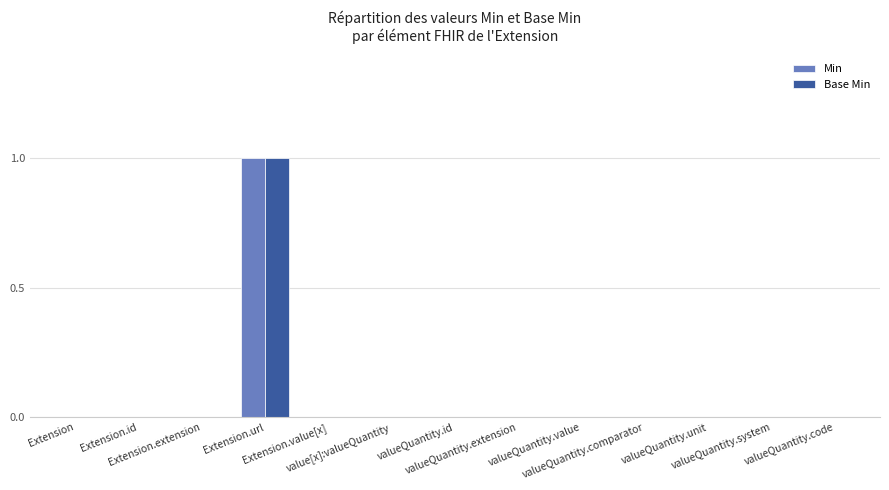

Reading left to right, transcribe all the data shown in this chart.

Min: Extension=0	Extension.id=0	Extension.extension=0	Extension.url=1	Extension.value[x]=0	value[x]:valueQuantity=0	valueQuantity.id=0	valueQuantity.extension=0	valueQuantity.value=0	valueQuantity.comparator=0	valueQuantity.unit=0	valueQuantity.system=0	valueQuantity.code=0
Base Min: Extension=0	Extension.id=0	Extension.extension=0	Extension.url=1	Extension.value[x]=0	value[x]:valueQuantity=0	valueQuantity.id=0	valueQuantity.extension=0	valueQuantity.value=0	valueQuantity.comparator=0	valueQuantity.unit=0	valueQuantity.system=0	valueQuantity.code=0